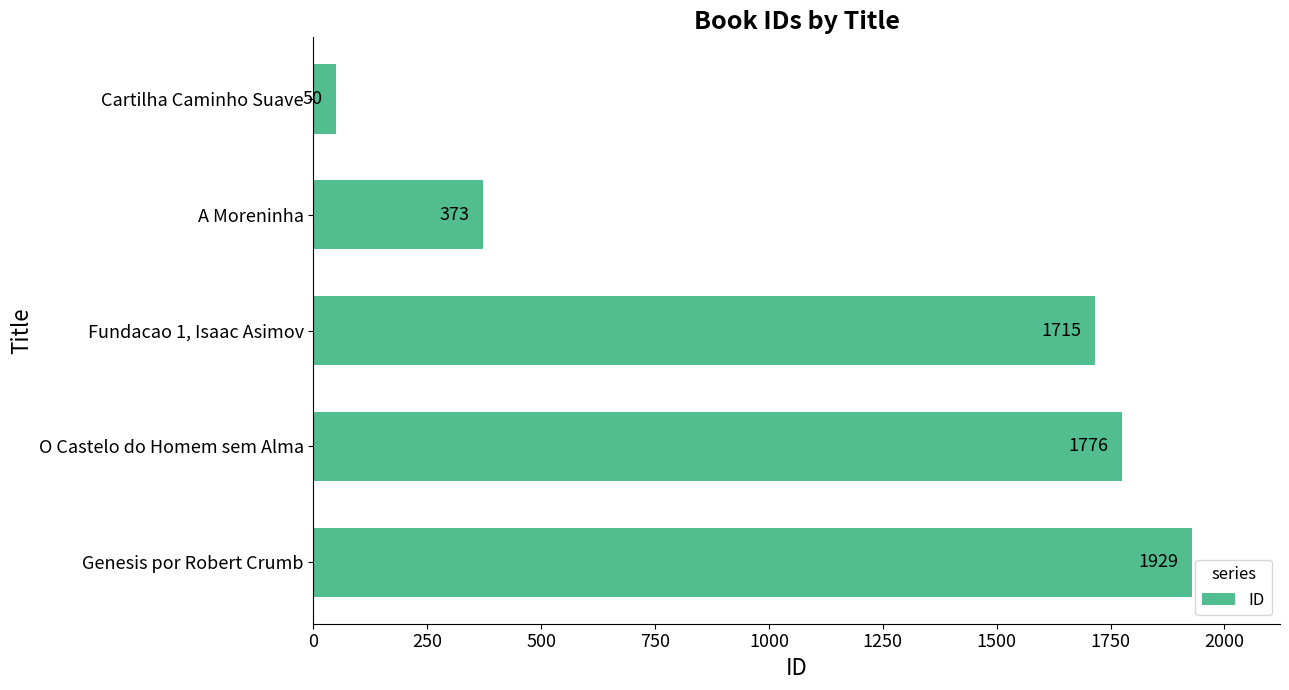

What is the average value?

1169